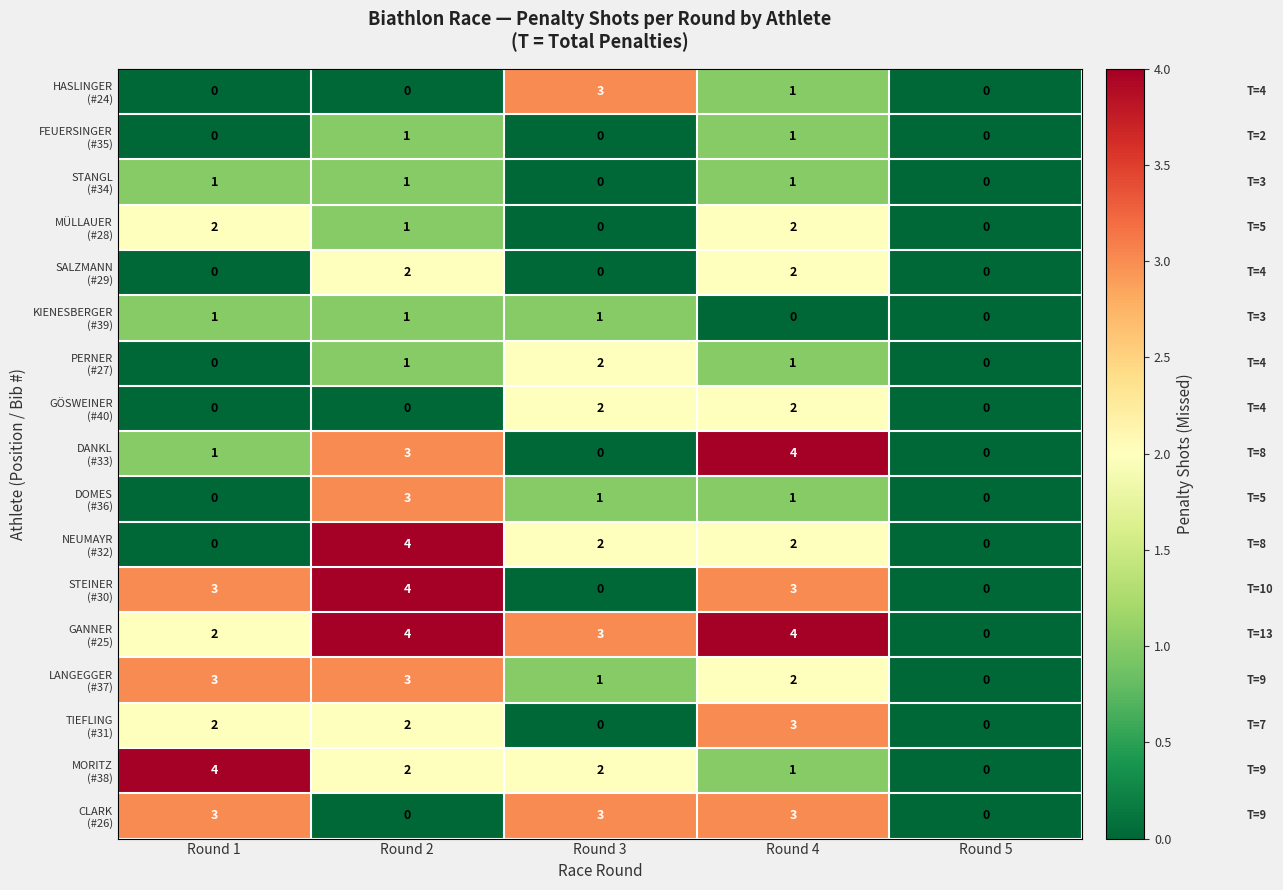

What is the spread (max minus min) of values at Round 4?

4